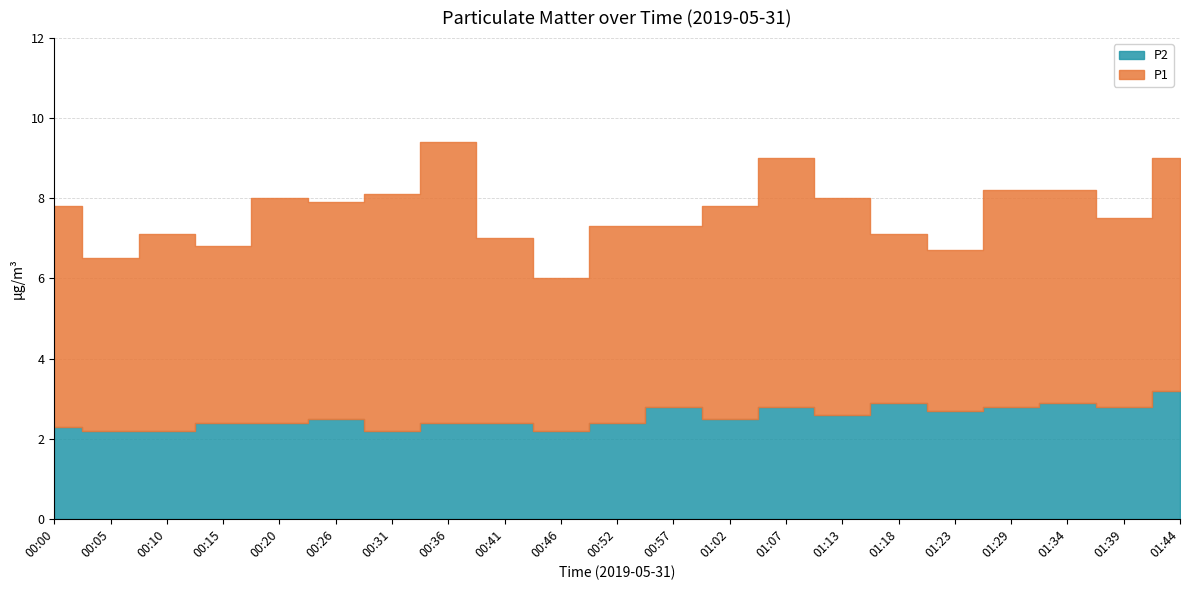

Reading left to right, what are all the values shown in this chart?

P1: 00:00=5.5	00:05=4.3	00:10=4.9	00:15=4.4	00:20=5.6	00:26=5.4	00:31=5.9	00:36=7.0	00:41=4.6	00:46=3.8	00:52=4.9	00:57=4.5	01:02=5.3	01:07=6.2	01:13=5.4	01:18=4.2	01:23=4.0	01:29=5.4	01:34=5.3	01:39=4.7	01:44=5.8
P2: 00:00=2.3	00:05=2.2	00:10=2.2	00:15=2.4	00:20=2.4	00:26=2.5	00:31=2.2	00:36=2.4	00:41=2.4	00:46=2.2	00:52=2.4	00:57=2.8	01:02=2.5	01:07=2.8	01:13=2.6	01:18=2.9	01:23=2.7	01:29=2.8	01:34=2.9	01:39=2.8	01:44=3.2